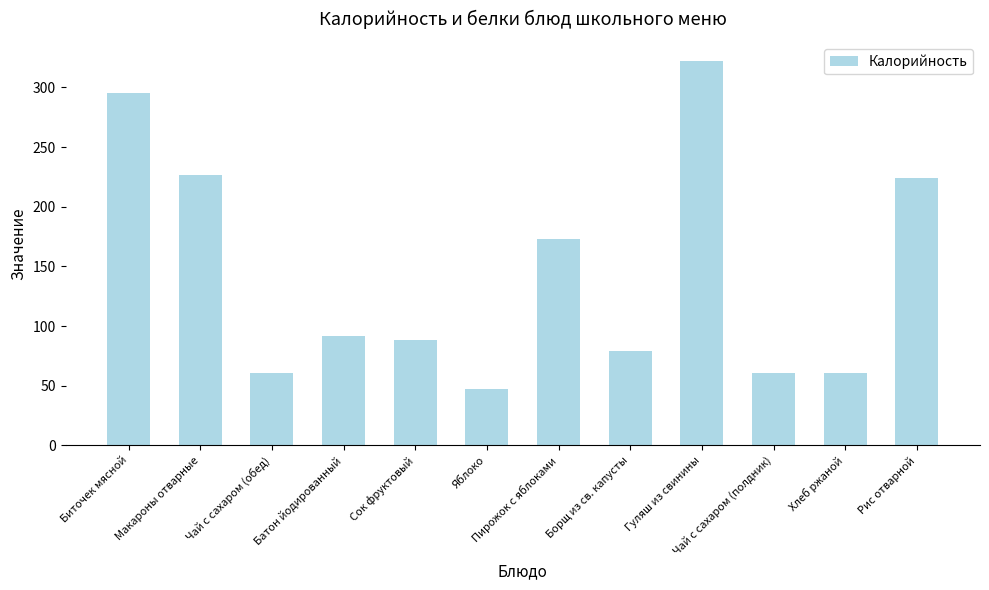

How many series are shown in this chart?

1